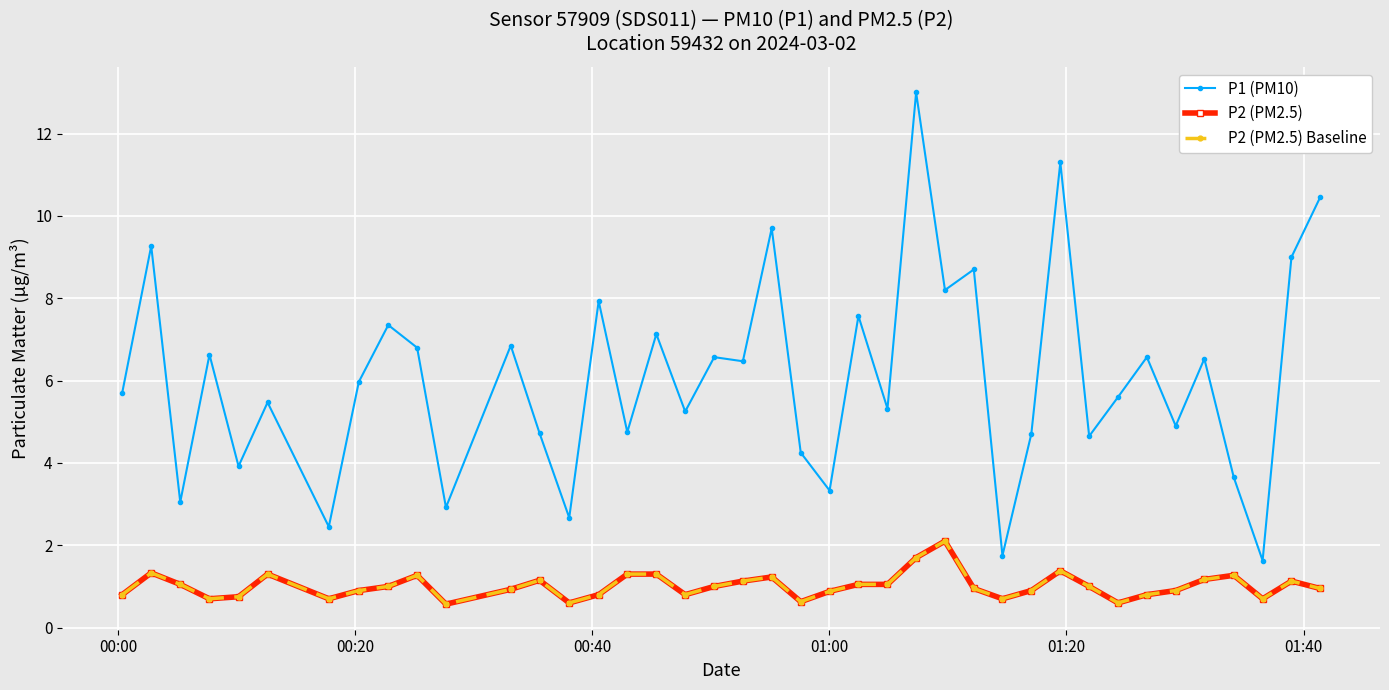

Is this an area chart (filled region under the line)?

No